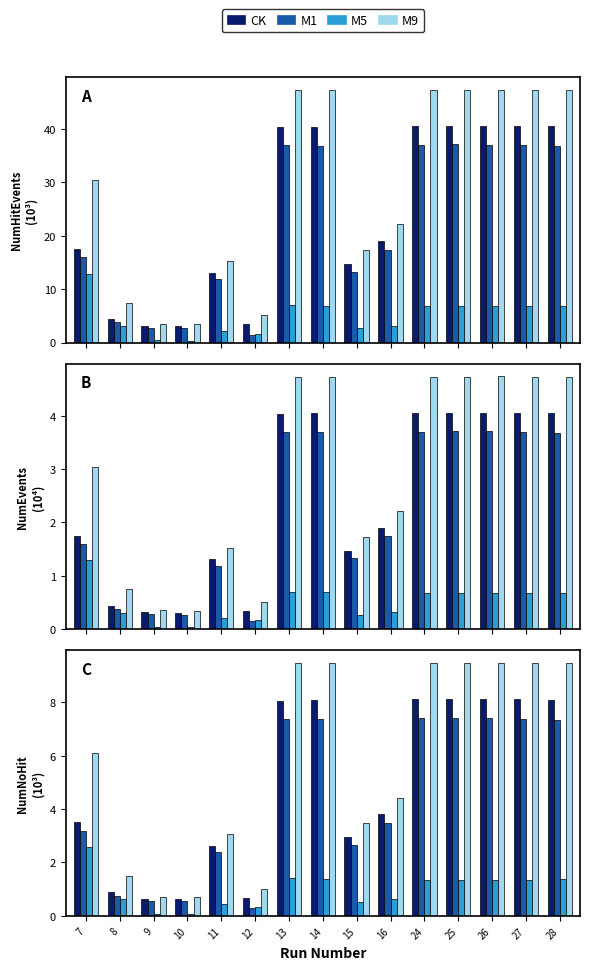

List the labels in order of M1 value, largest first.

25, 26, 24, 13, 27, 14, 28, 16, 7, 15, 11, 8, 9, 10, 12